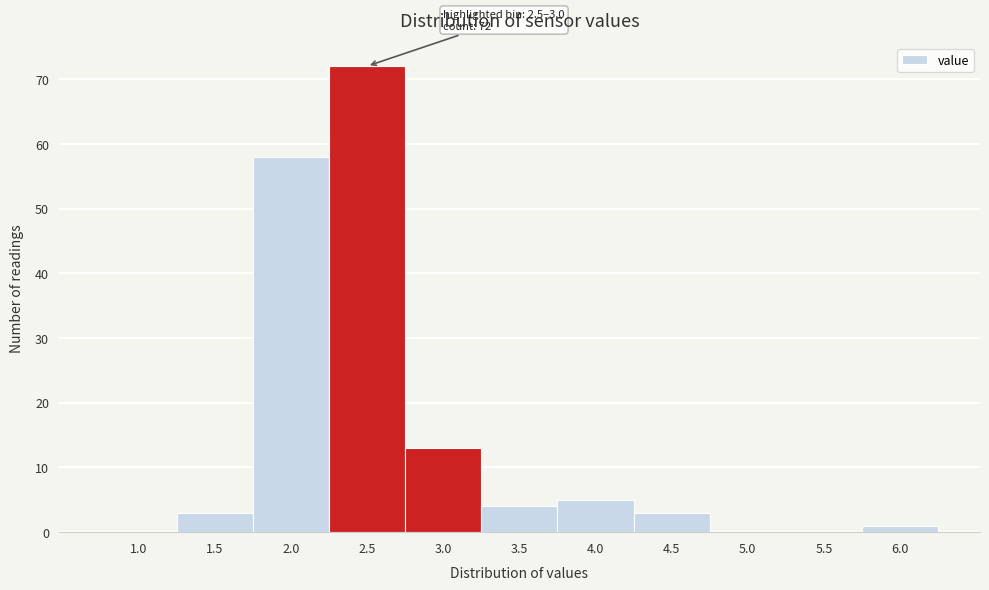

Reading left to right, transcribe all the data shown in this chart.

1.0=0	1.5=3	2.0=58	2.5=72	3.0=13	3.5=4	4.0=5	4.5=3	5.0=0	5.5=0	6.0=1